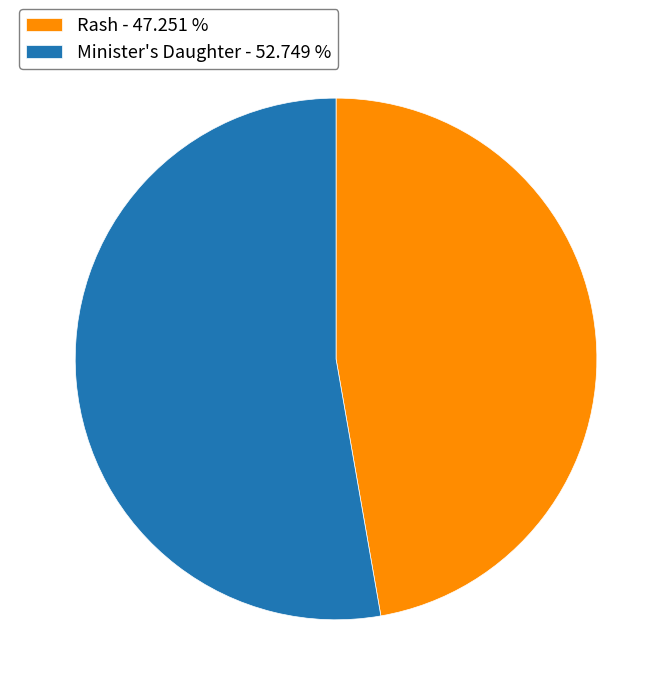

Approximately how many times larger is the value at Minister's Daughter - 52.749 % compared to Rash - 47.251 %?

1.1